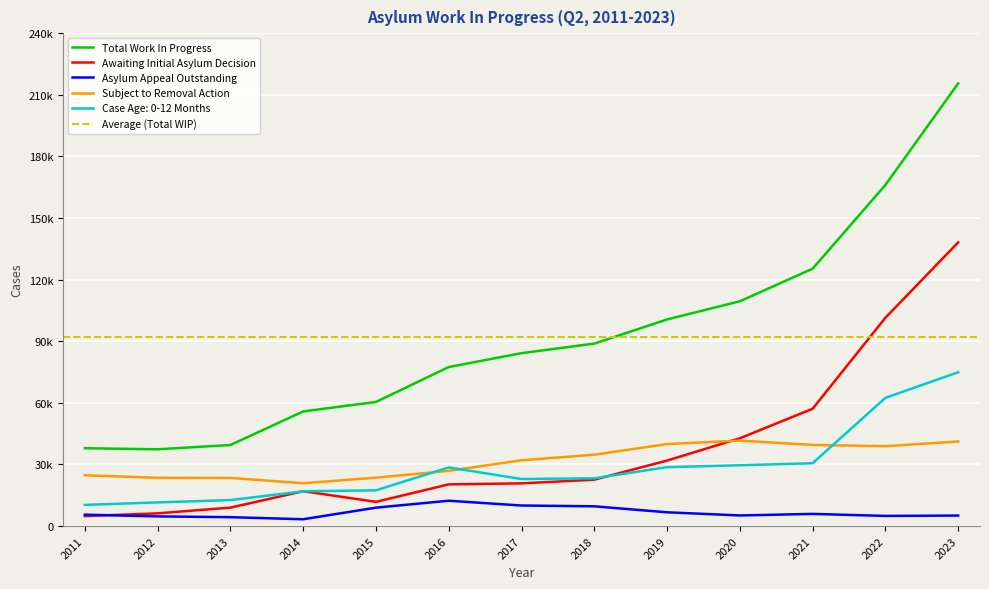

What is the difference between the highest and lowest values at 2014?

52497